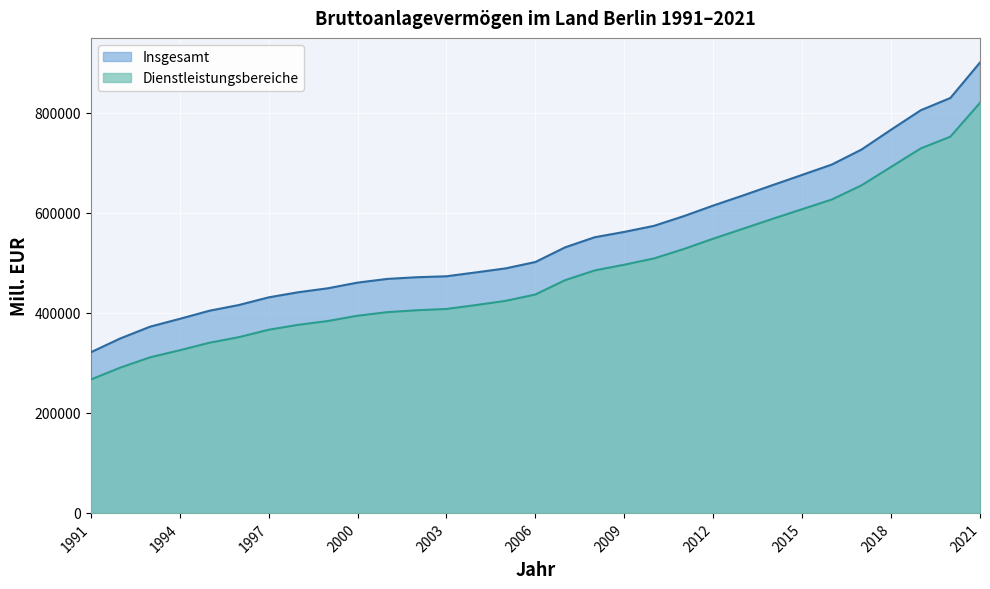

What is the value of the Insgesamt point at the 24th from the left?

655485.5